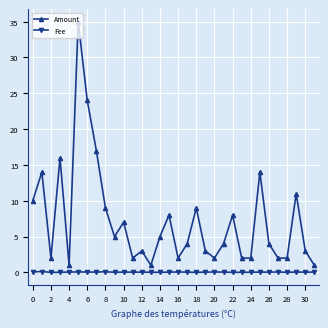

What is the greatest value displayed?

35.0